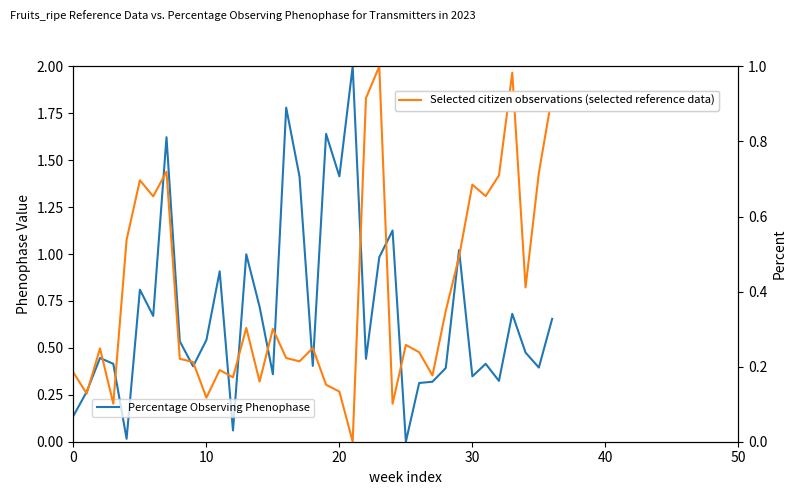

List the series in order of their peak value, highest first.

Percentage Observing Phenophase, Selected citizen observations (selected reference data)